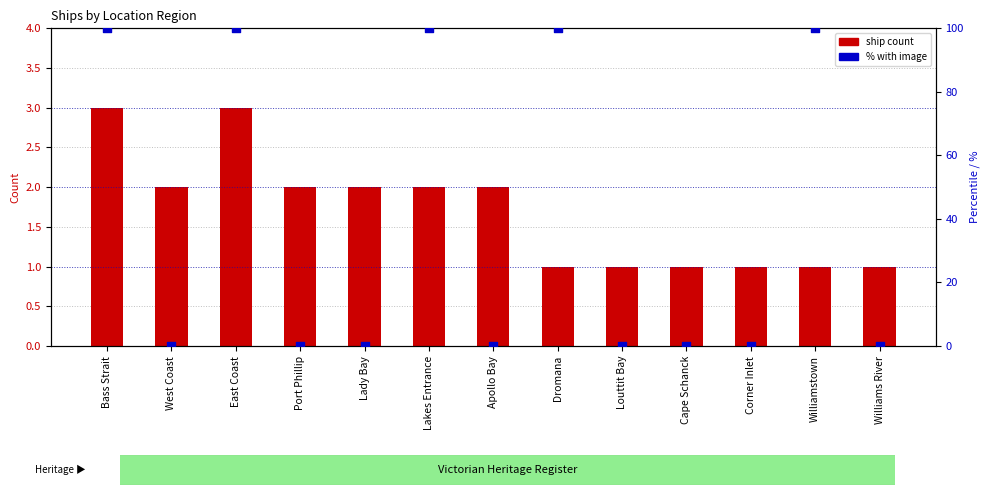

Which series contains the highest Y value?

% with image